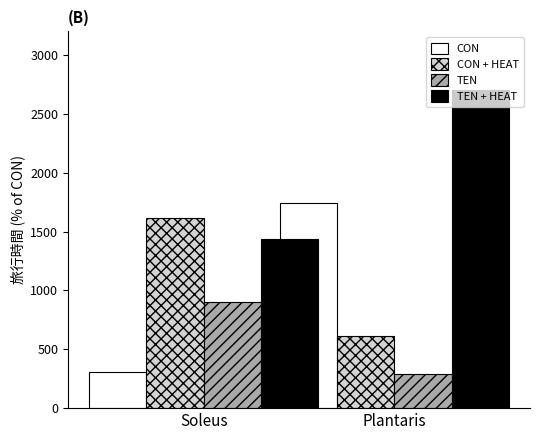

At how many categories does at least one series exceed 1747?

1